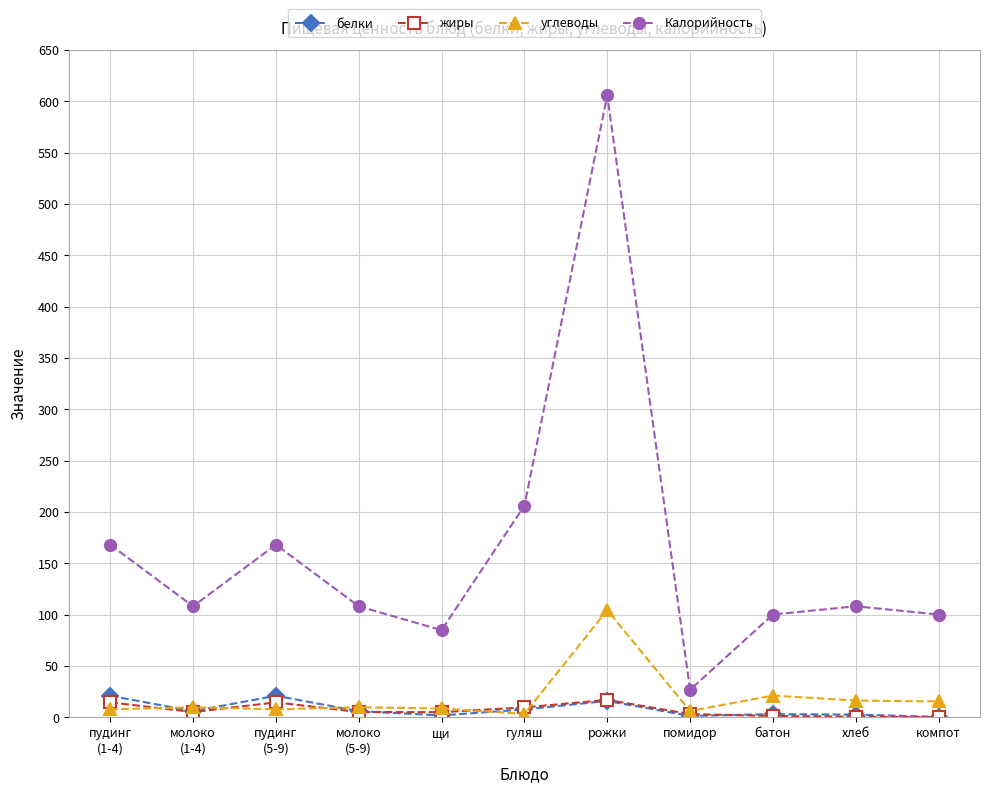

At which category is the sum across all series the highest?

рожки